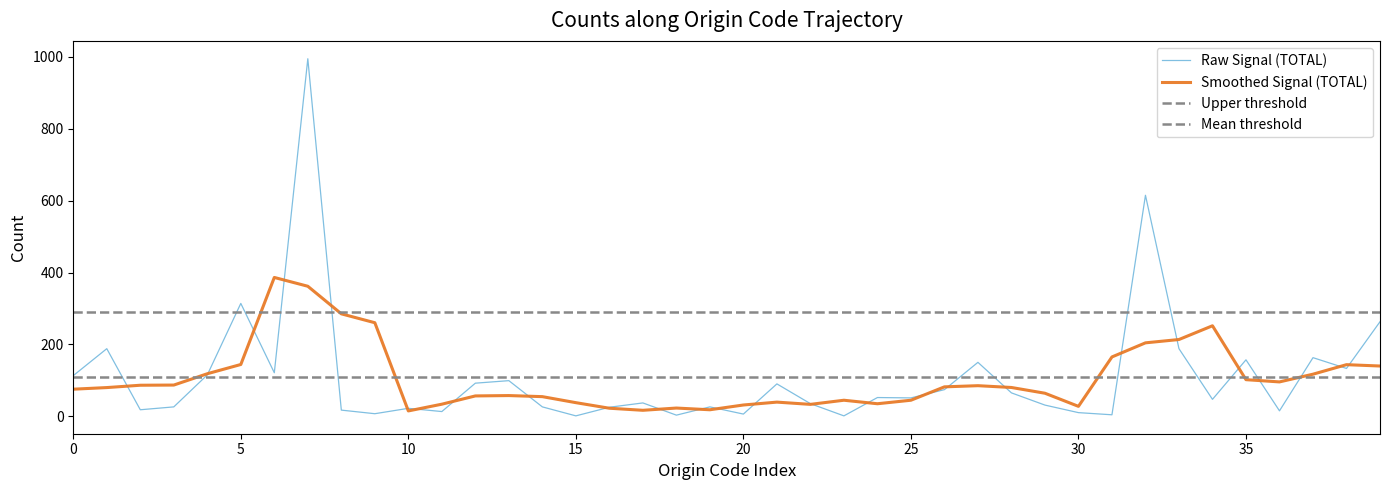

What is the maximum value for Raw Signal (TOTAL)?

995.0